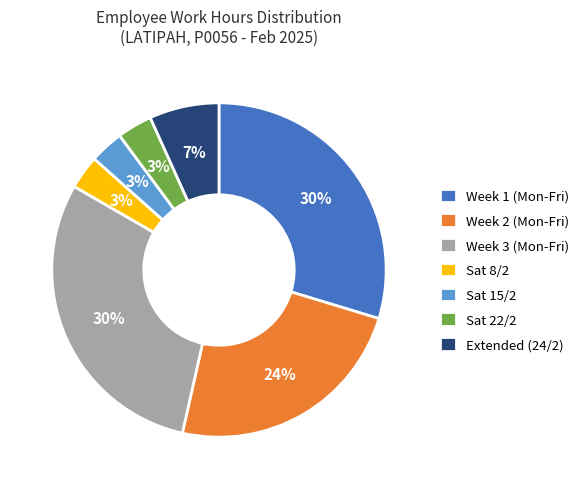

Count the number of slices in the pie.

7